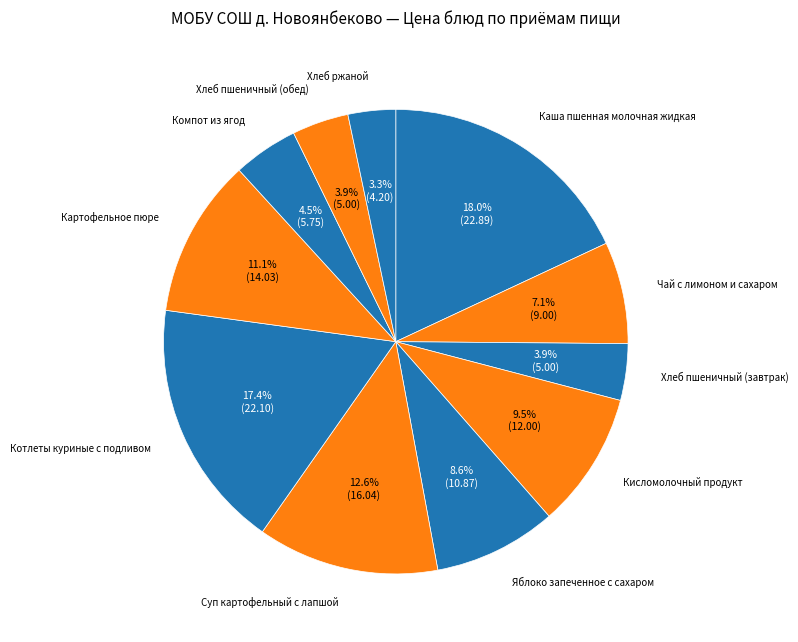

What is the ratio of the value at Хлеб ржаной to the value at Картофельное пюре?

0.3